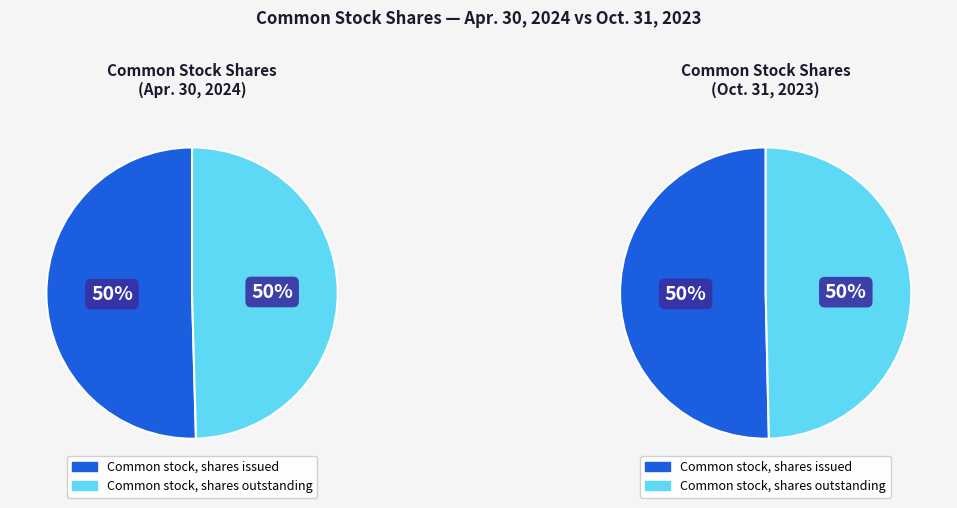

Is it true that Common stock, shares issued is 50% of the pie?

True